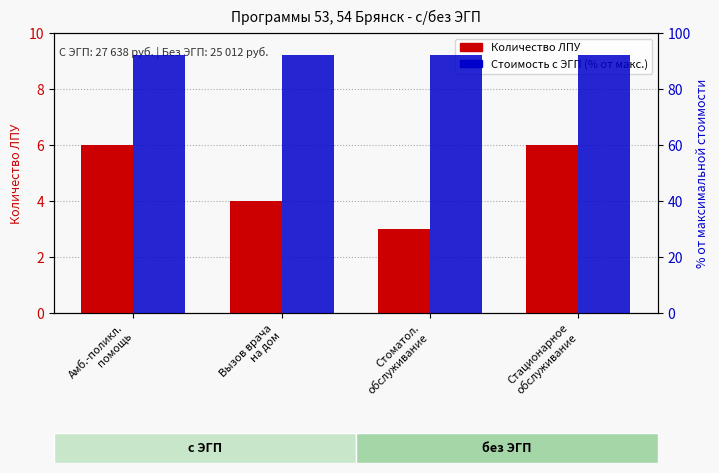

At how many categories does at least one series exceed 40?

4